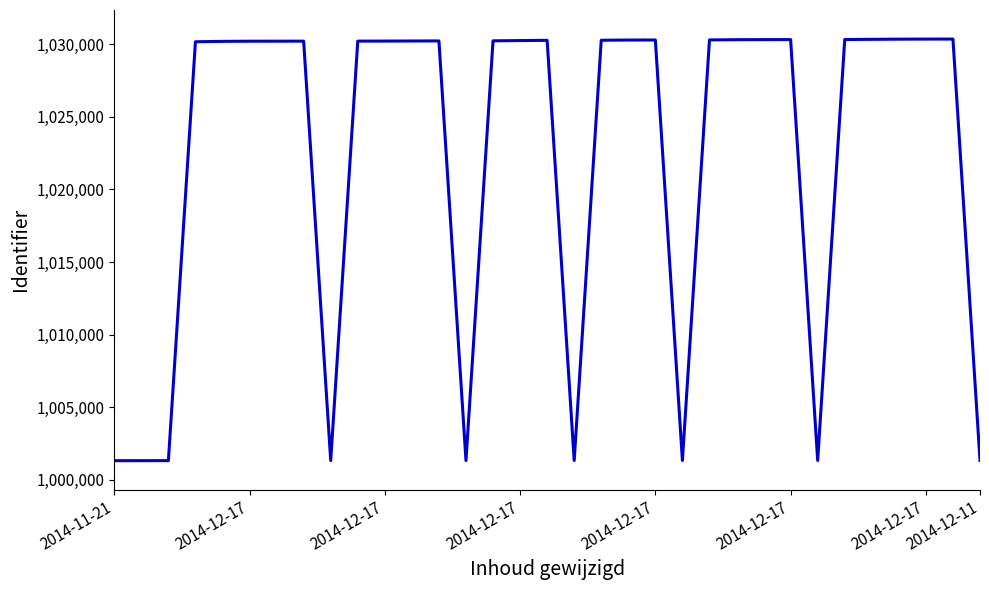

True or false: there are more than 1 points higher than both neighbors.

True